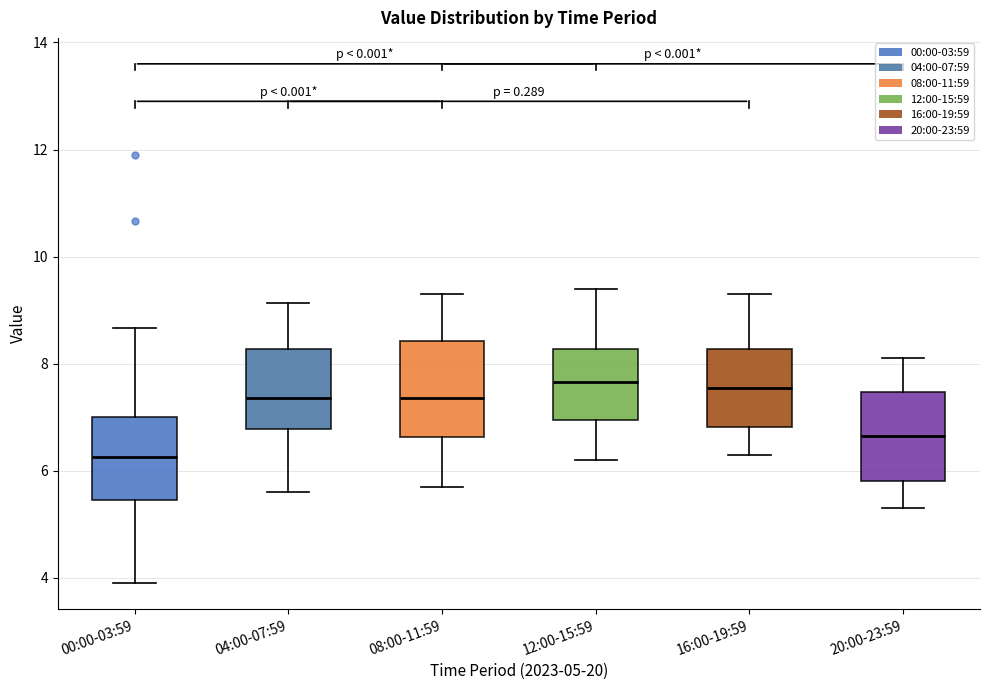

Reading left to right, transcribe this box plot: for each box, give where its median line is, the range the box spans, and where its two whiskers end, as read against the y-axis. The values are not printed on the chart, so give them approximately, as read against the axis.

00:00-03:59: median 6.2, box 5.4 to 7.0, whiskers 4.0 to 8.6
04:00-07:59: median 7.4, box 6.8 to 8.2, whiskers 5.6 to 9.2
08:00-11:59: median 7.4, box 6.6 to 8.4, whiskers 5.8 to 9.4
12:00-15:59: median 7.6, box 7.0 to 8.2, whiskers 6.2 to 9.4
16:00-19:59: median 7.6, box 6.8 to 8.2, whiskers 6.4 to 9.4
20:00-23:59: median 6.6, box 5.8 to 7.4, whiskers 5.4 to 8.2